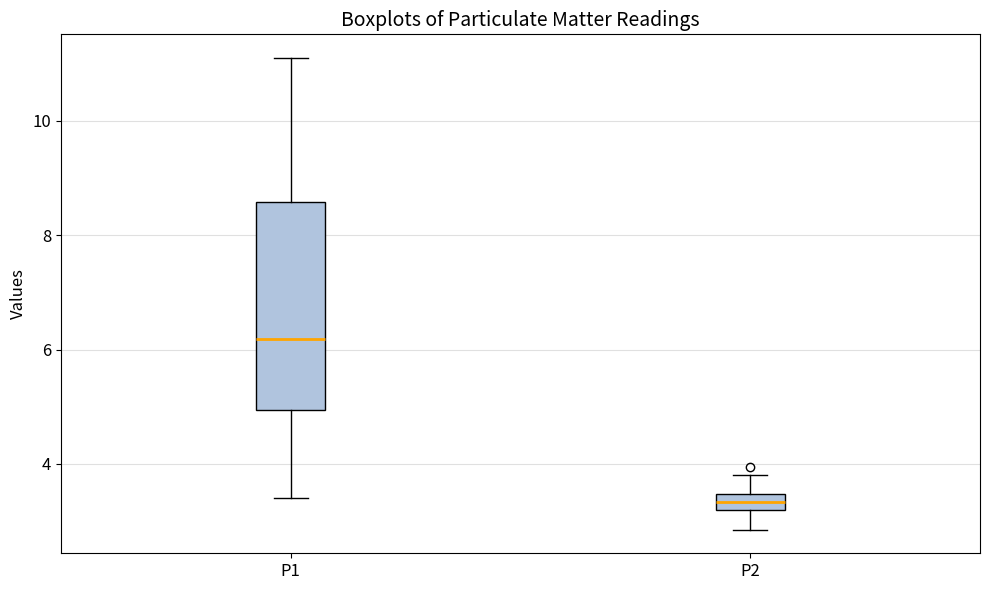

Which box has the lowest median line?

P2